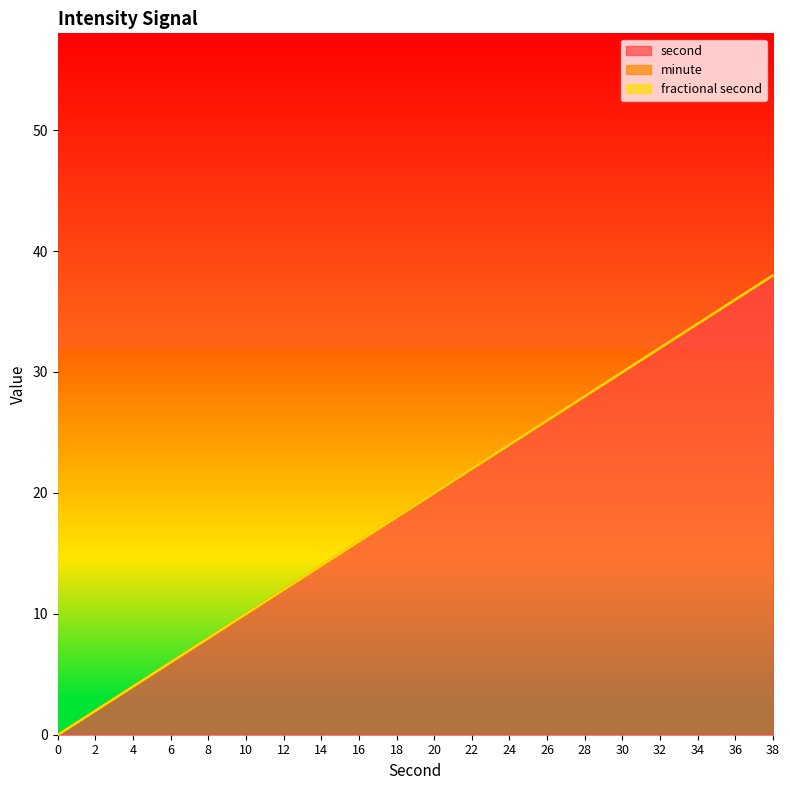

True or false: fractional second and minute cross at least once.

False